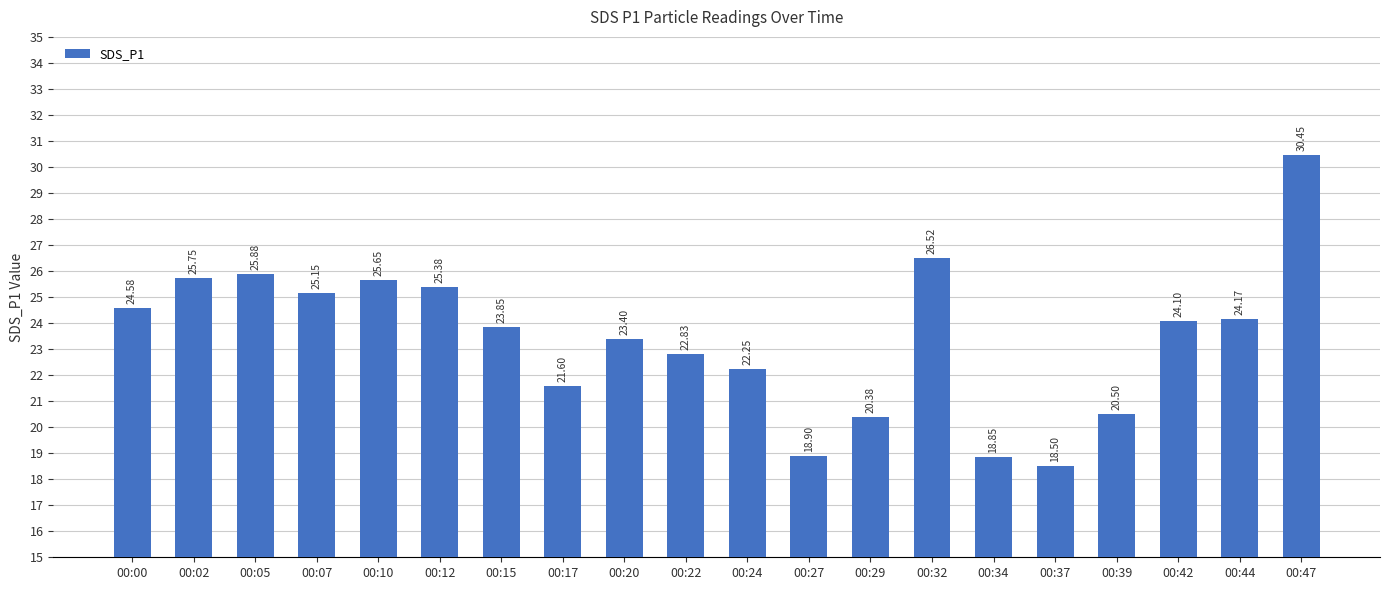

Rank the categories by value from lowest to highest.

00:37, 00:34, 00:27, 00:29, 00:39, 00:17, 00:24, 00:22, 00:20, 00:15, 00:42, 00:44, 00:00, 00:07, 00:12, 00:10, 00:02, 00:05, 00:32, 00:47